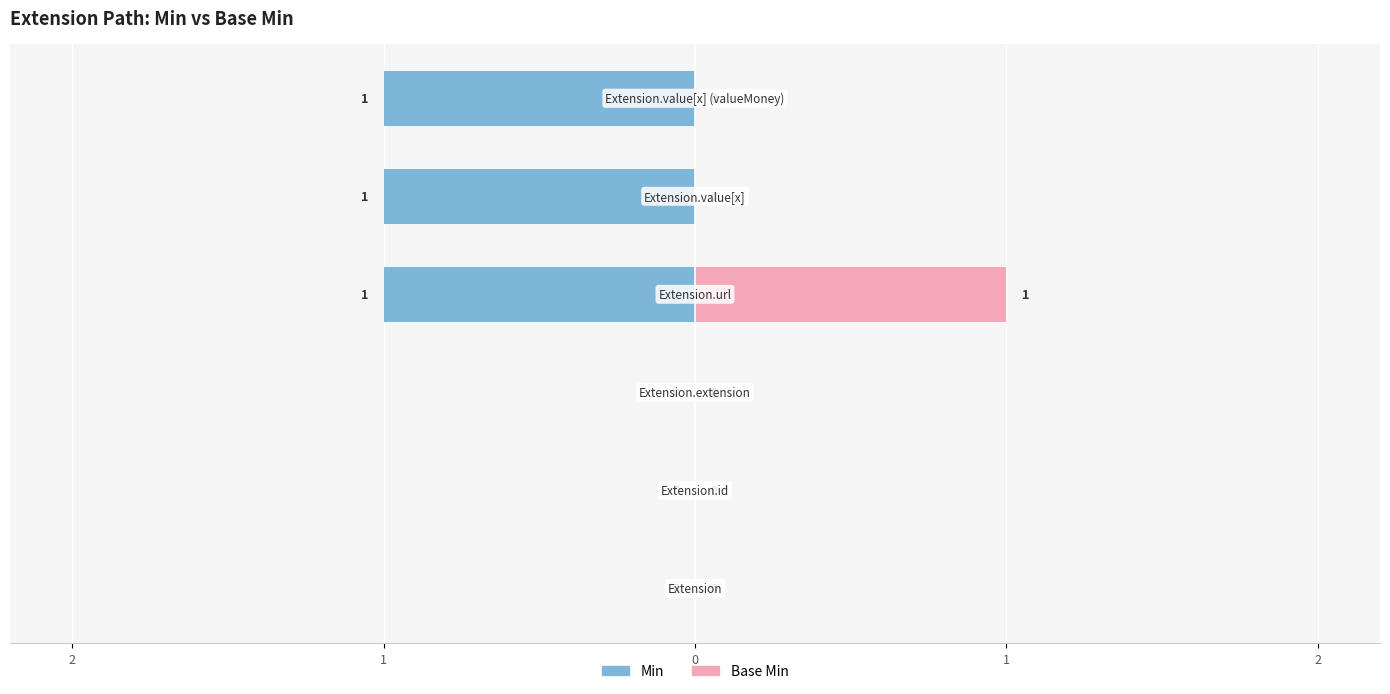

Which category has the lowest value across all series?

Extension